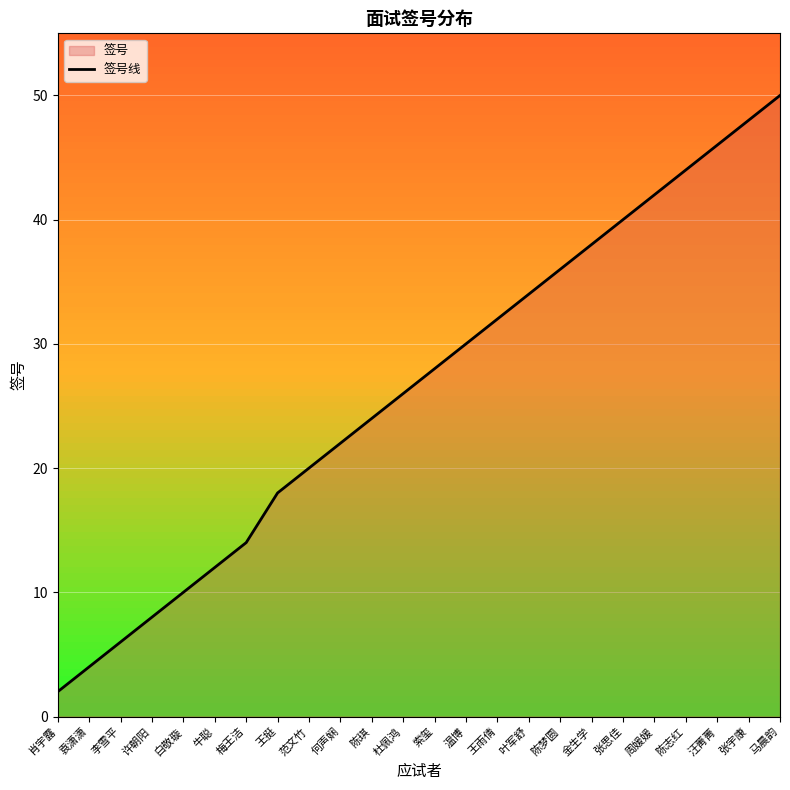

True or false: the data shows 13 at 周媛媛.

False